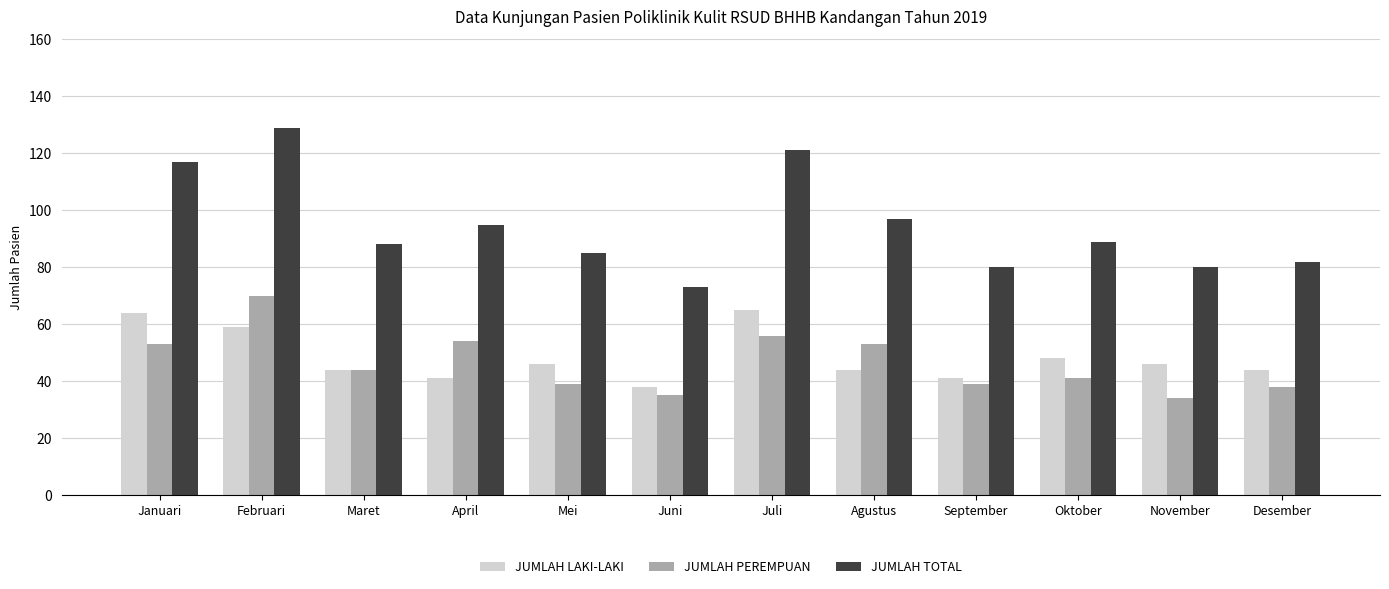

At Januari, list the series in order from smallest to largest.

JUMLAH PEREMPUAN, JUMLAH LAKI-LAKI, JUMLAH TOTAL